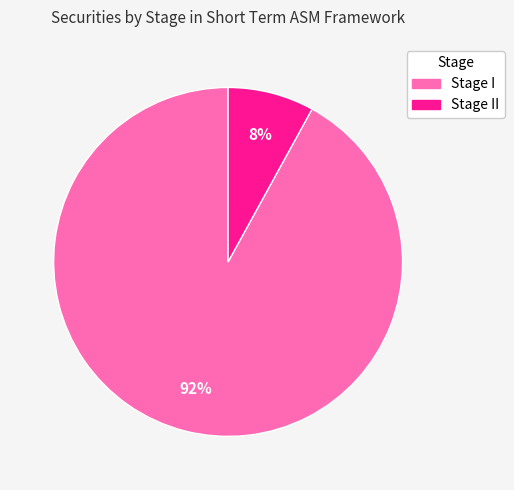

Is there any slice that represents more than half of the pie?

Yes